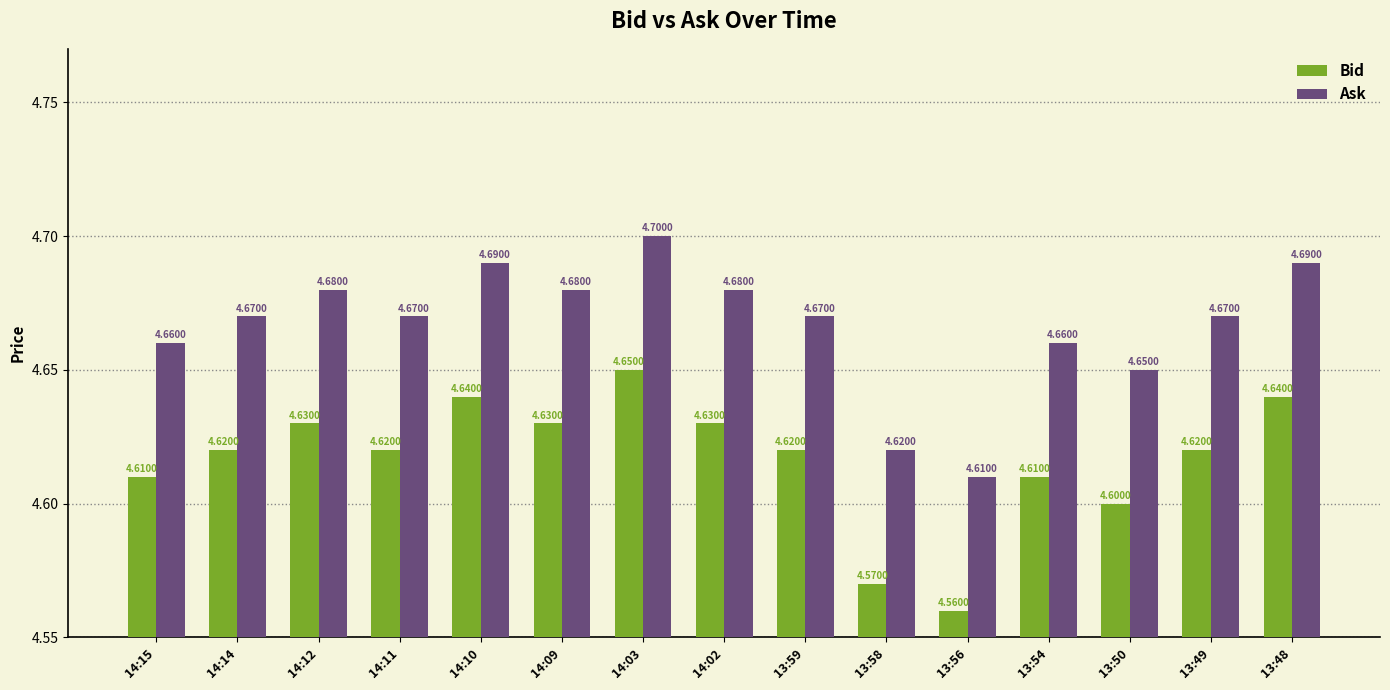

Rank the series by their average value, from highest to lowest.

Ask, Bid